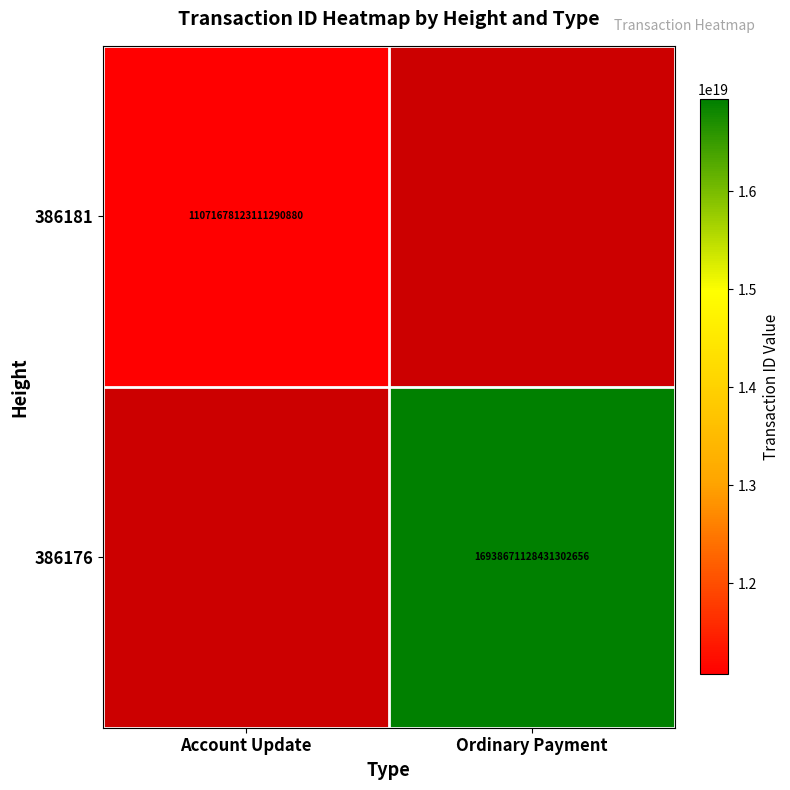

How many series are shown in this chart?

2